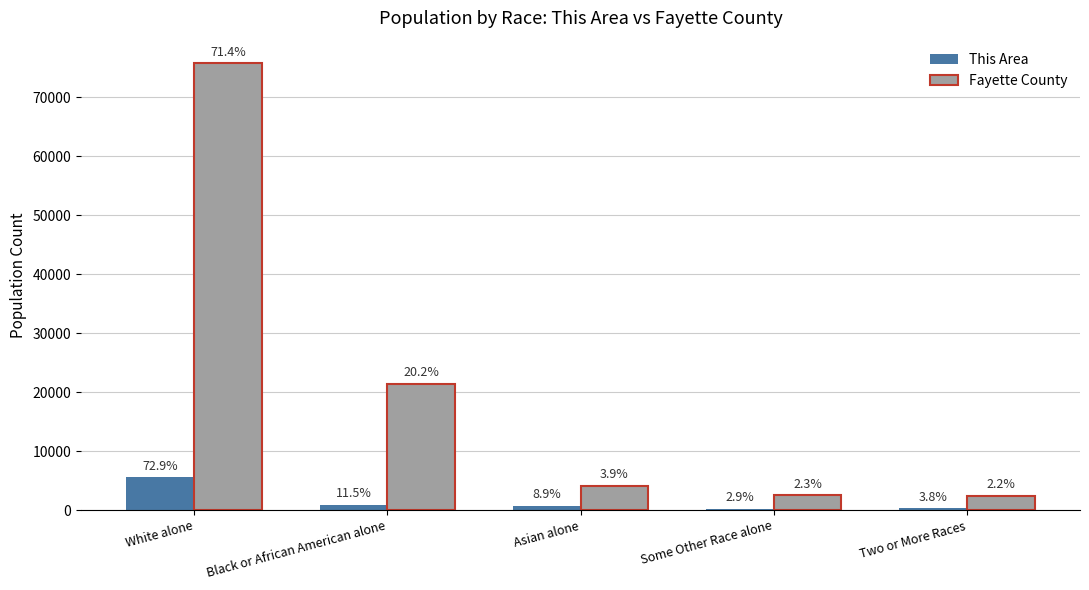

What are all the series names shown in the legend?

This Area, Fayette County